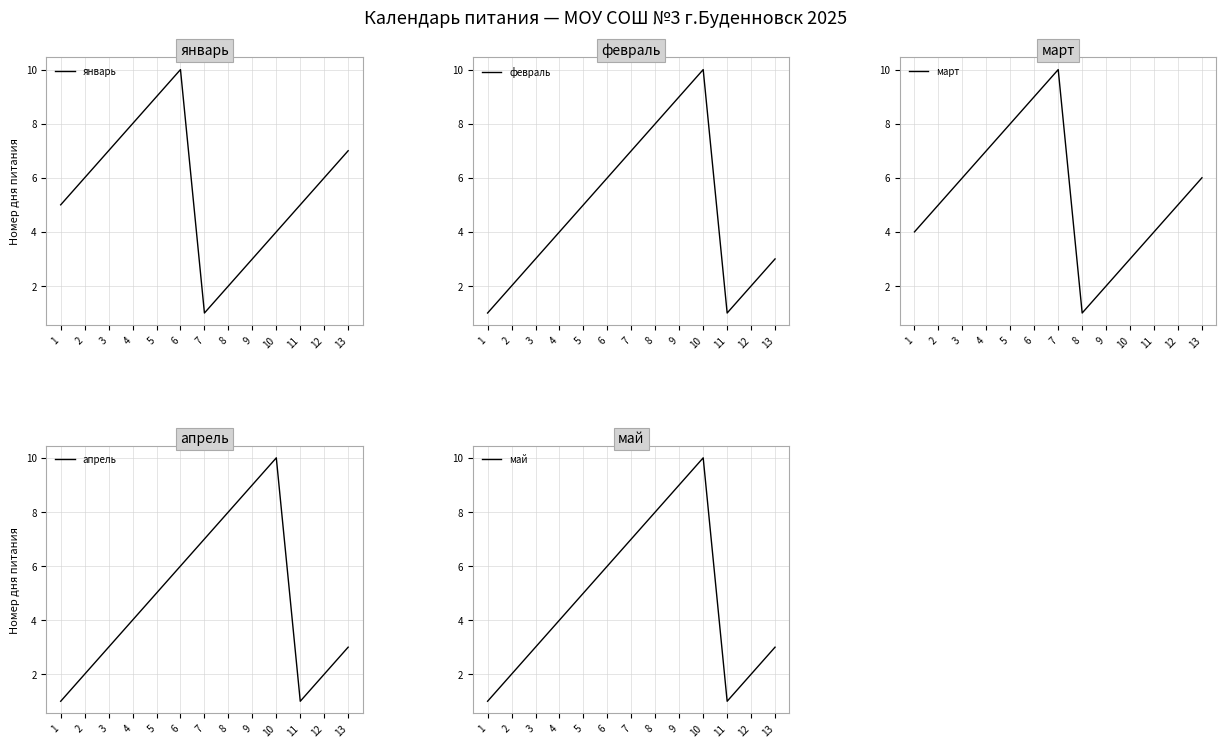

True or false: май has a value of 8 at 8.

True